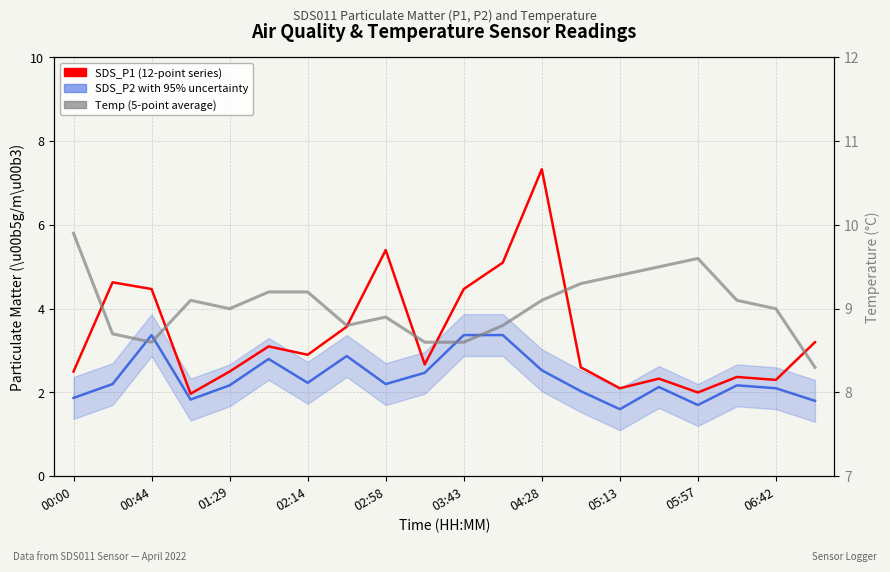

What is the sum of all SDS_P1 (12-point series) values?

67.5